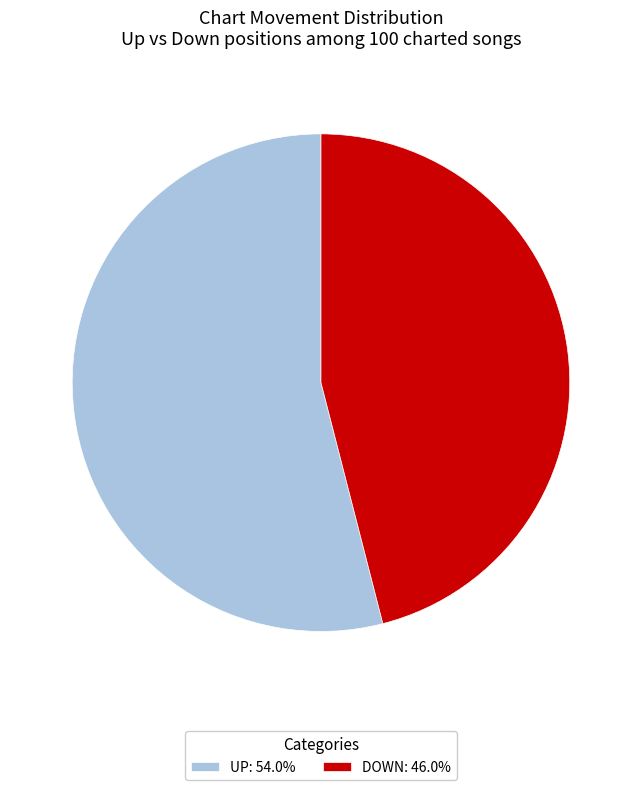

Is UP: 54.0% the majority of the pie?

Yes